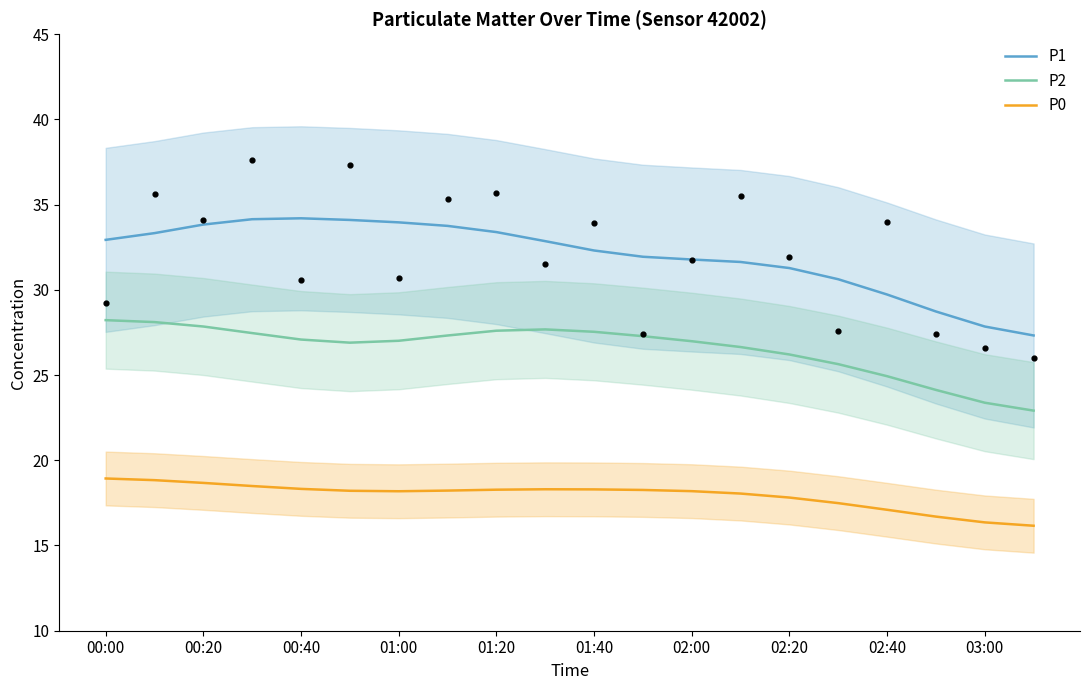

What is the total value across all series at 11?

77.5